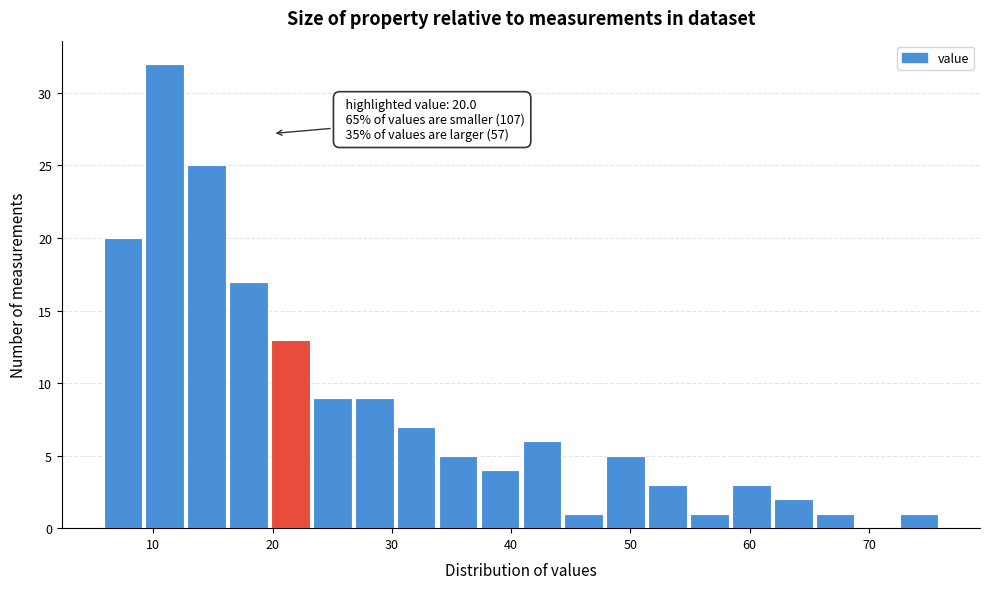

Read against the x-axis, roughly where is the centre of the tallest bar?

11